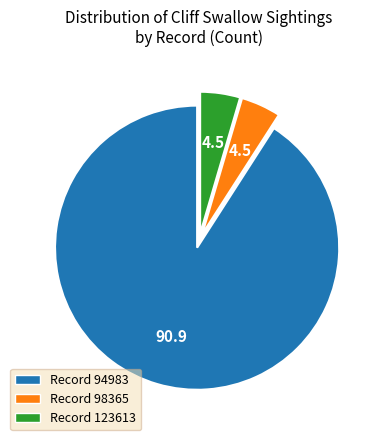

Which has a higher value, Record 94983 or Record 123613?

Record 94983